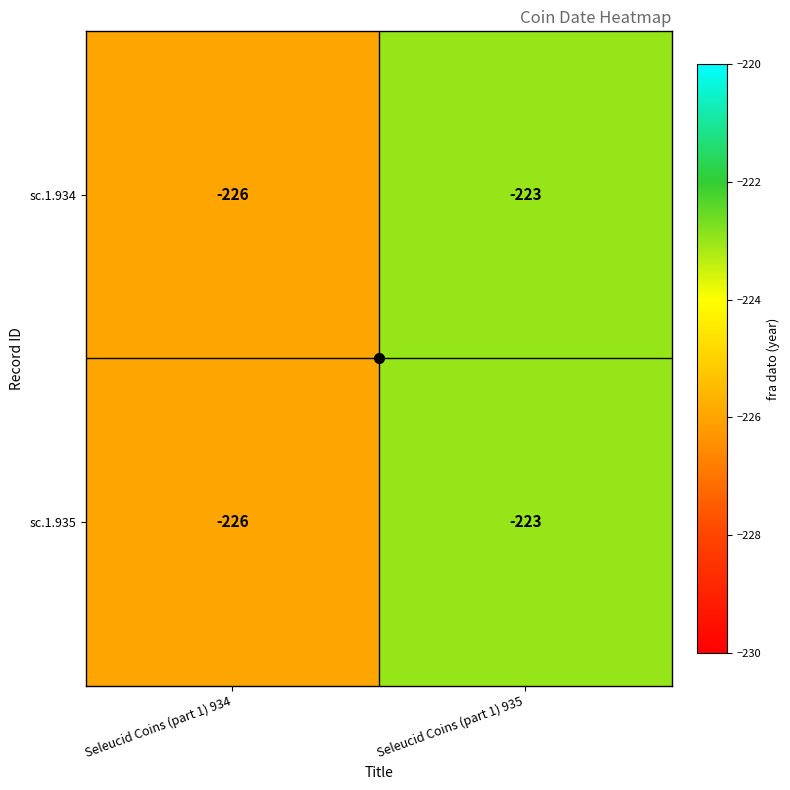

Count the number of data series in this chart.

2